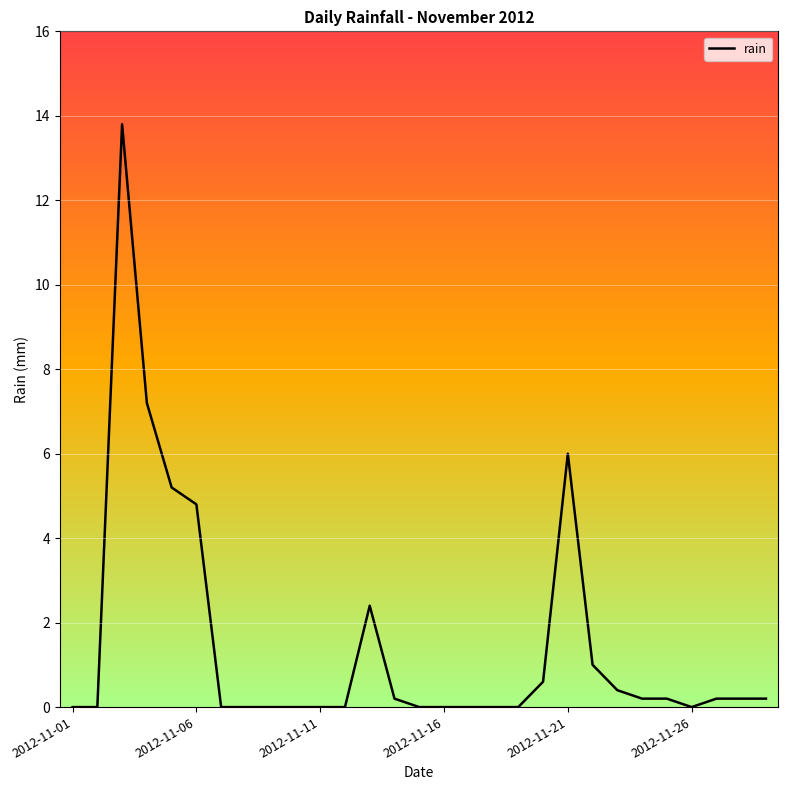

What is the maximum value shown in the chart?

13.8